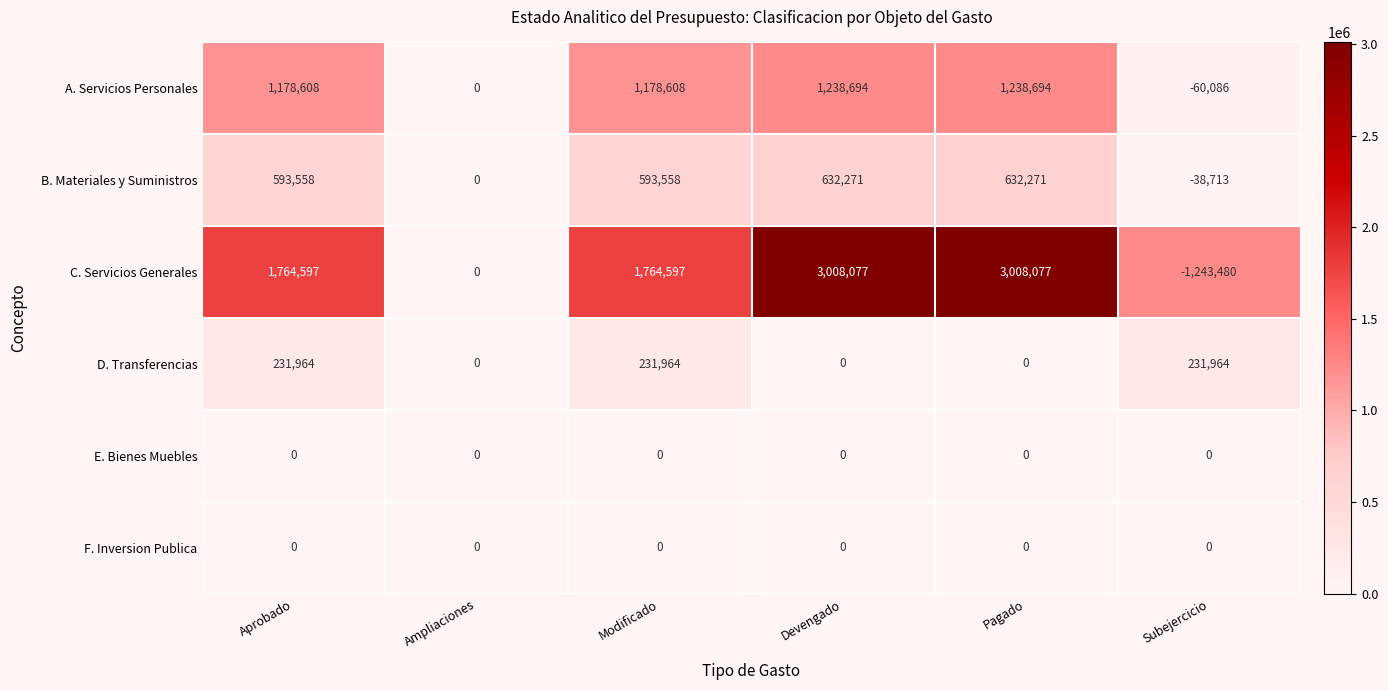

How many values in A. Servicios Personales are below zero?

1